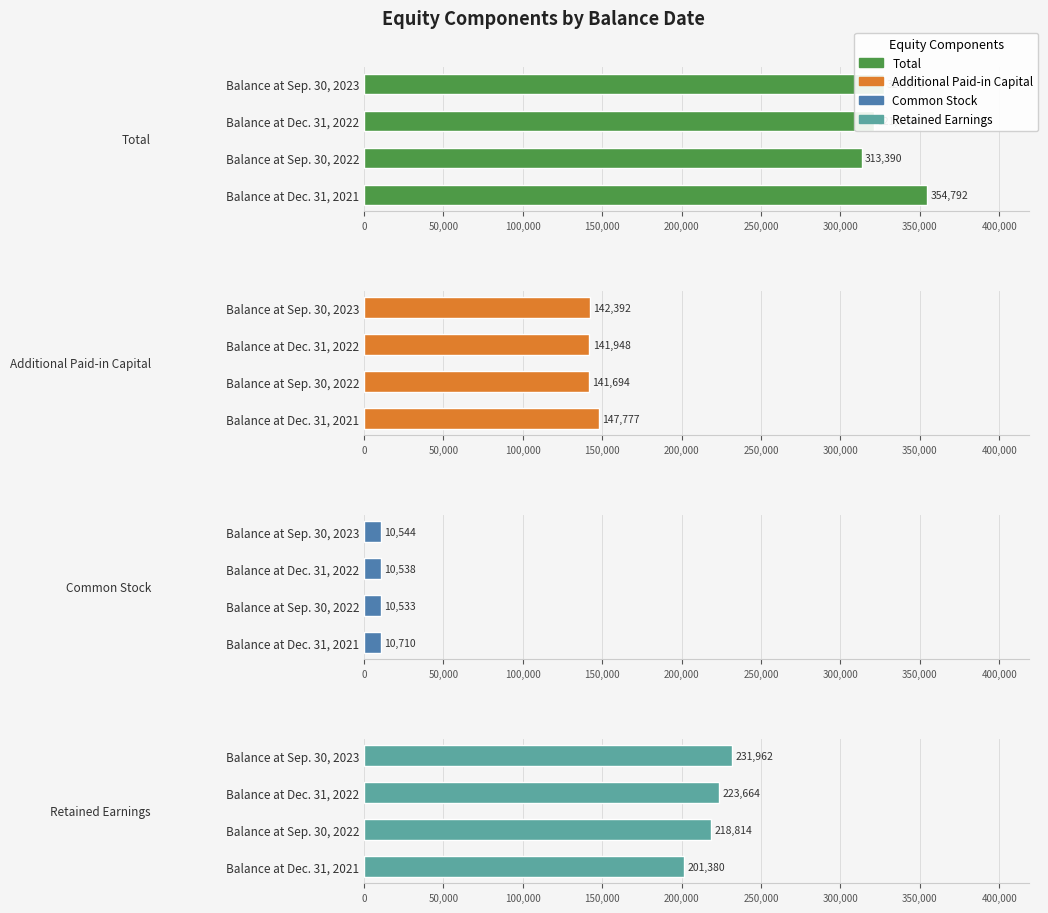

What are all the series names shown in the legend?

Total, Additional Paid-in Capital, Common Stock, Retained Earnings